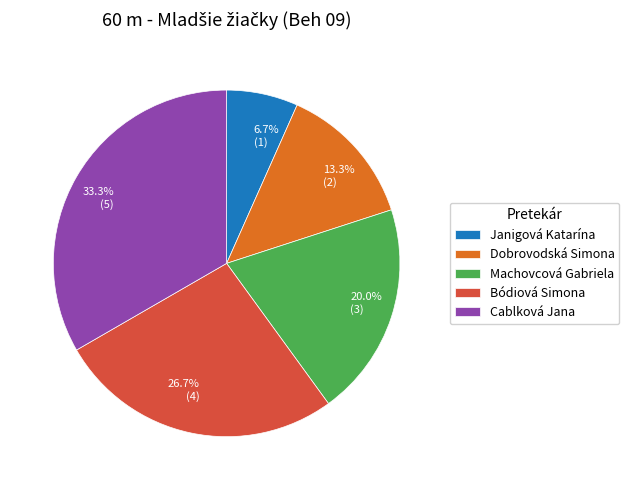

To the nearest percent, what percentage of the pie is Janigová Katarína?

7%